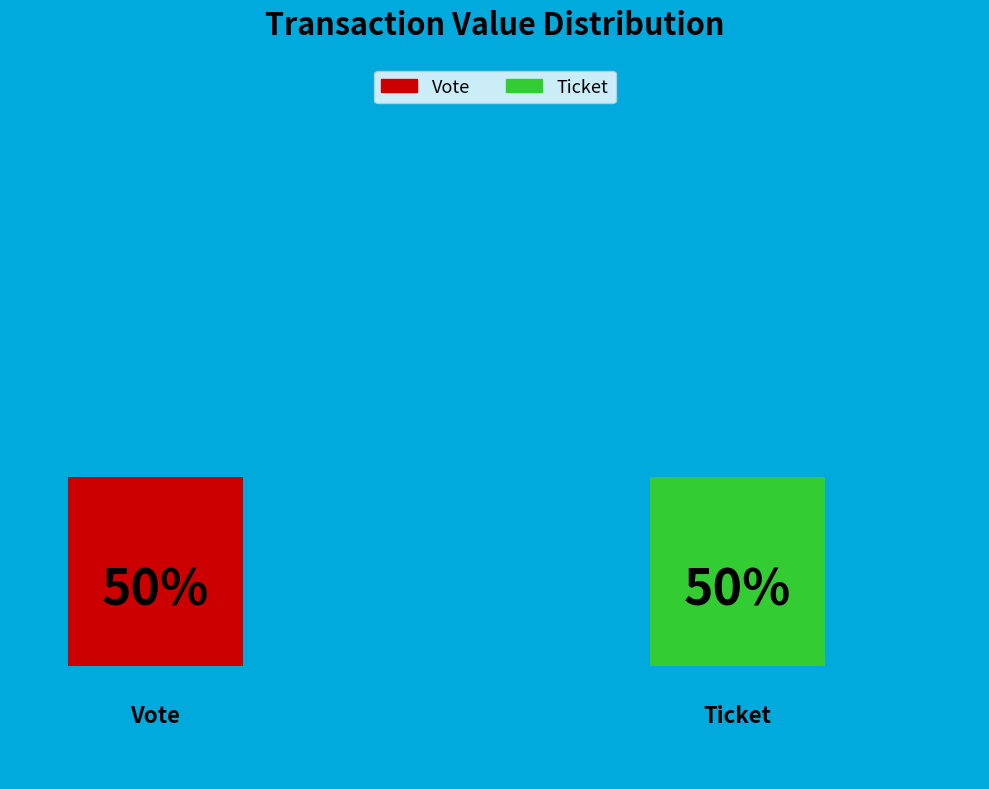

To the nearest percent, what is the combined percentage of Vote and Ticket?

100%